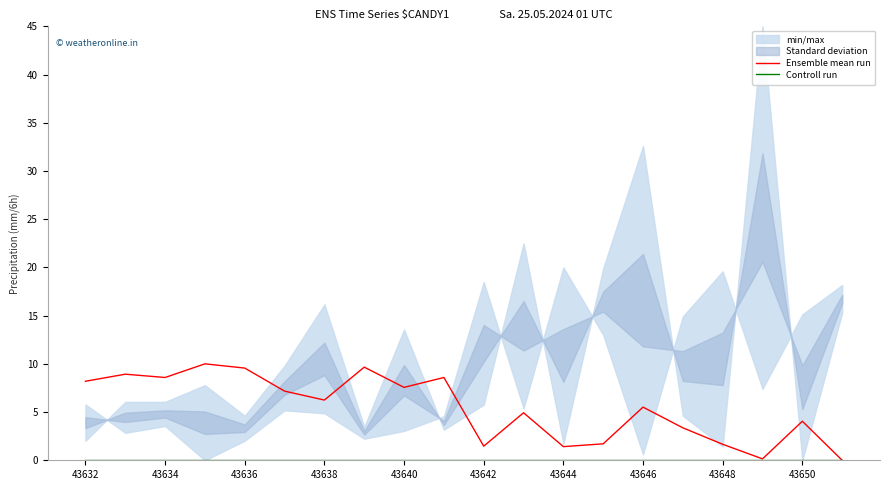

What is the highest value of the Ensemble mean run series?

10.0